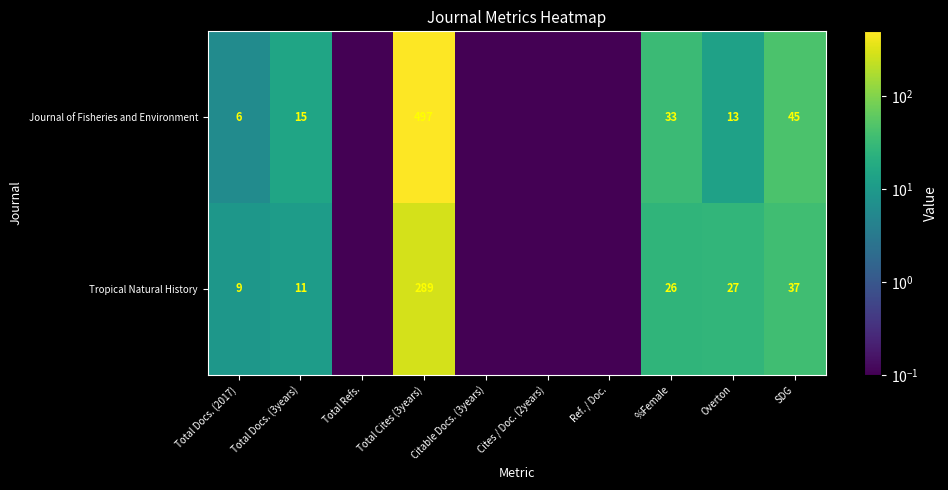

Between Overton and SDG, which is larger?

SDG